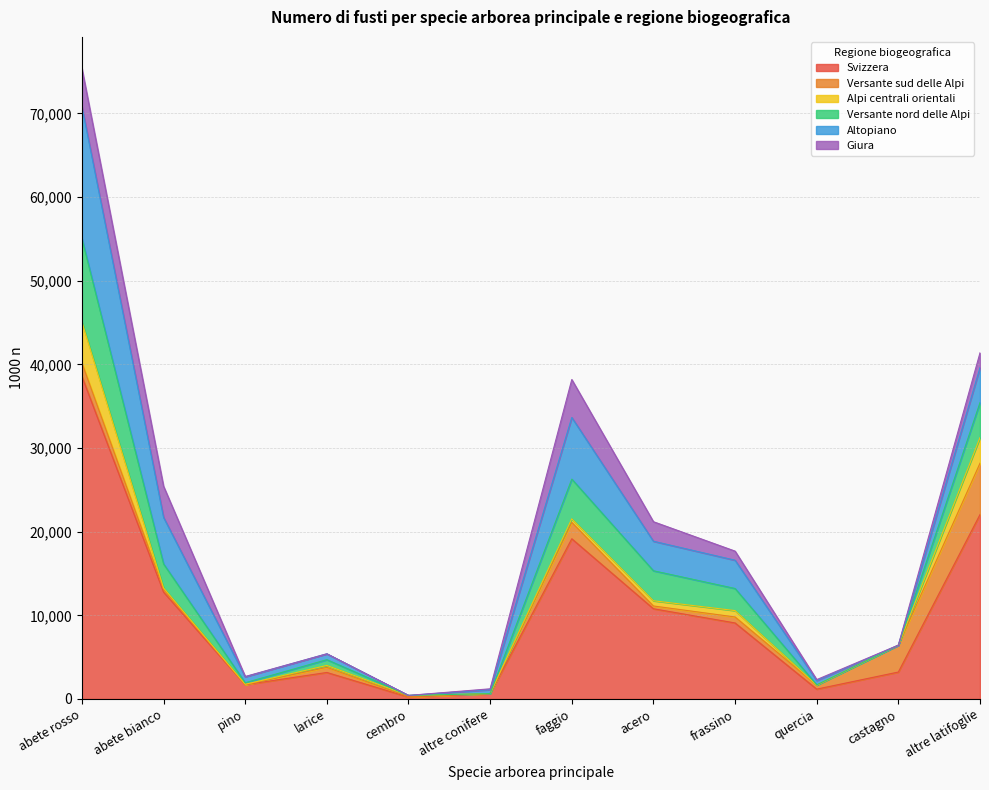

List the labels in order of Giura value, largest first.

abete rosso, faggio, abete bianco, acero, altre latifoglie, frassino, quercia, altre conifere, pino, castagno, larice, cembro